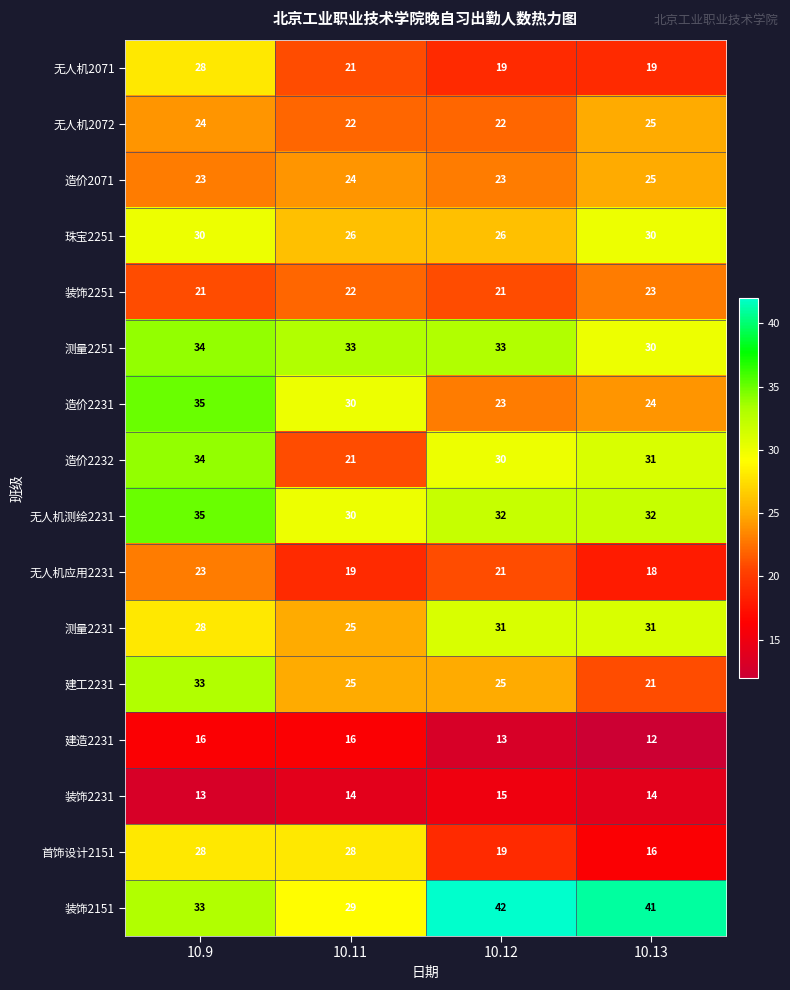

How many categories are shown in the chart?

4